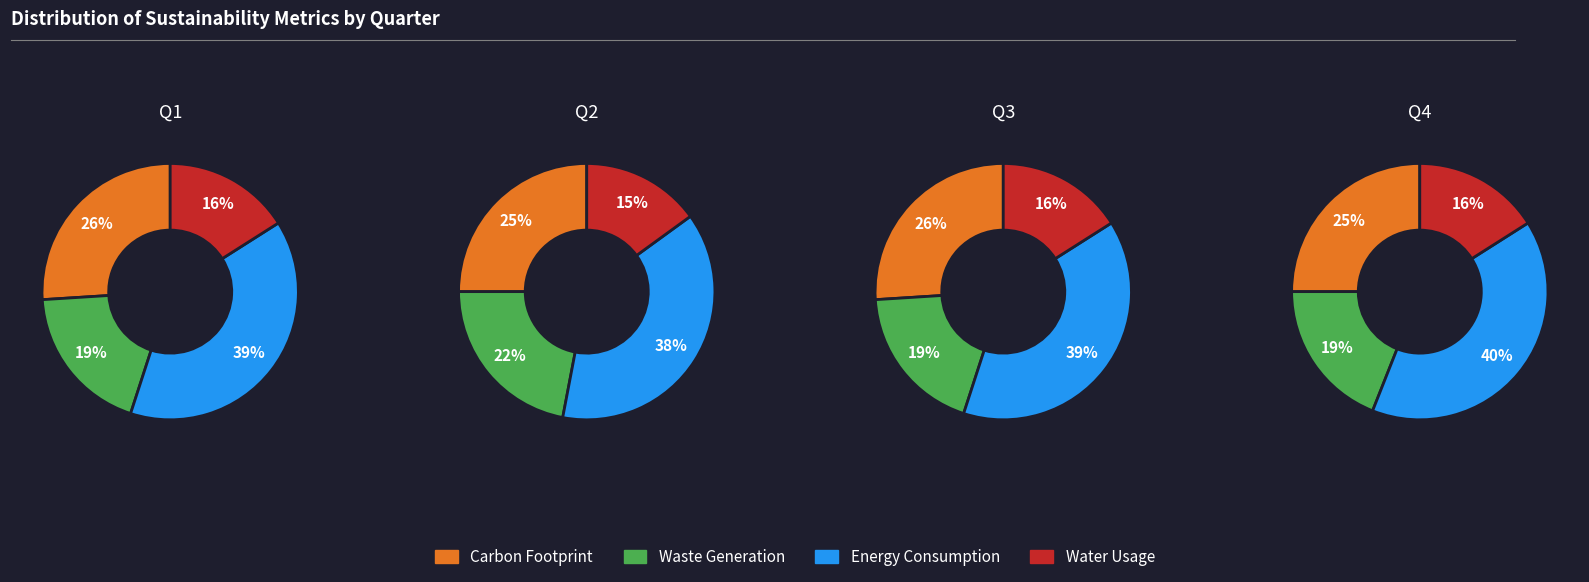

Is it true that 0 is 12% of the pie?

False